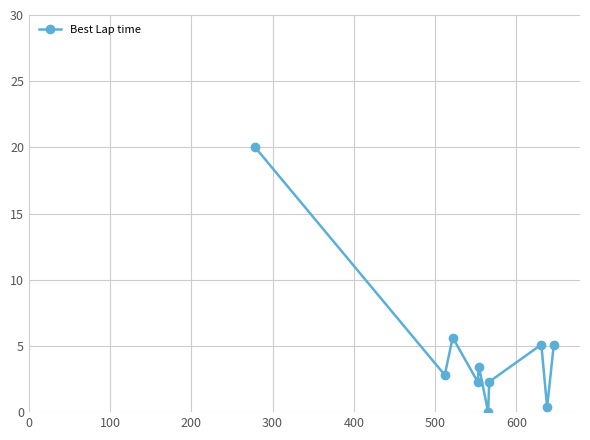

True or false: the data has more than 2 interior local peaks.

True